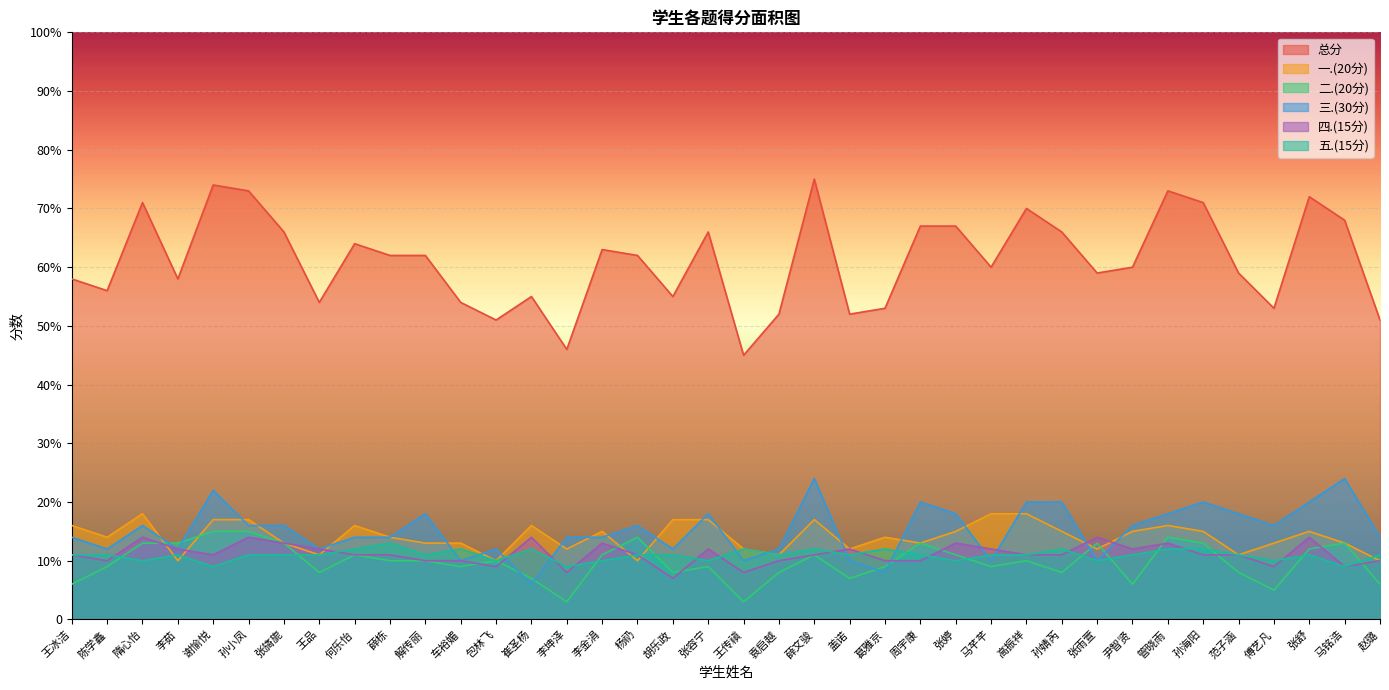

At how many categories does at least one series exceed 68?

8